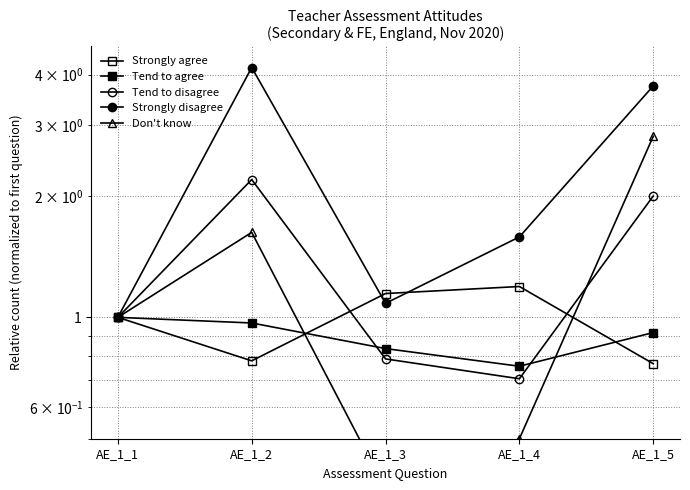

How many lines are shown in the chart?

5